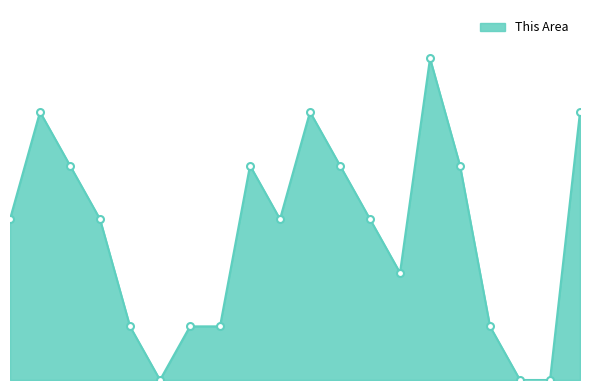

Does the chart display data point markers on the line(s)?

Yes